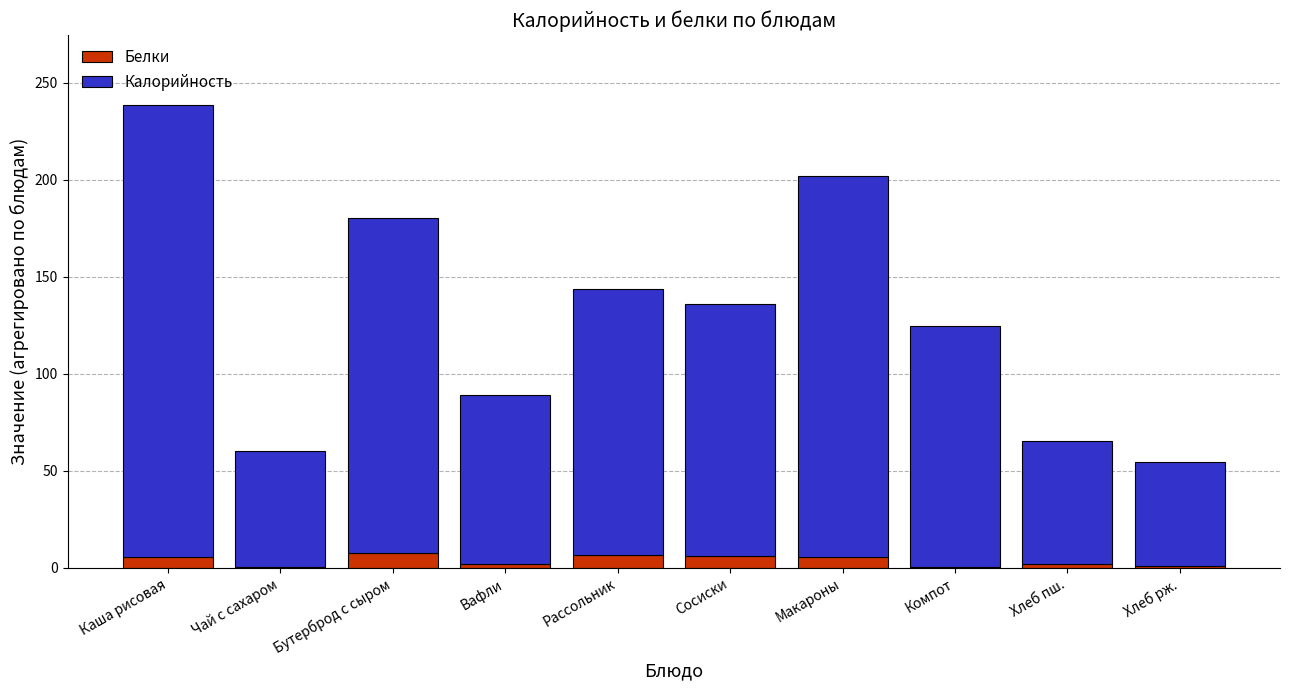

True or false: Белки has a value of 1.2 at Хлеб рж..

True